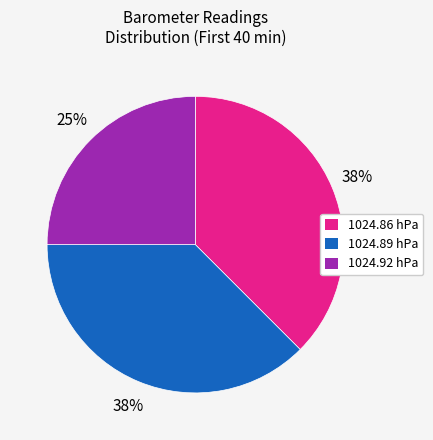

The 1024.89 hPa slice represents 38% of the pie. True or false?

True